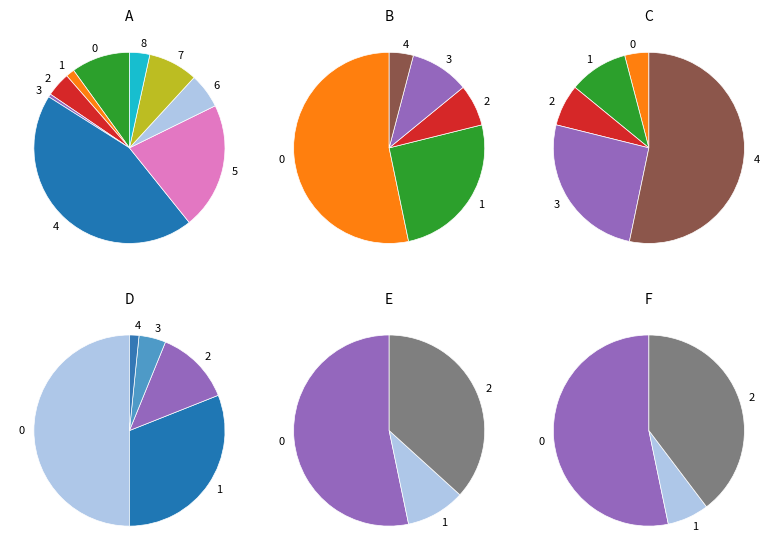

True or false: Agate accounts for 8% of the total.

True